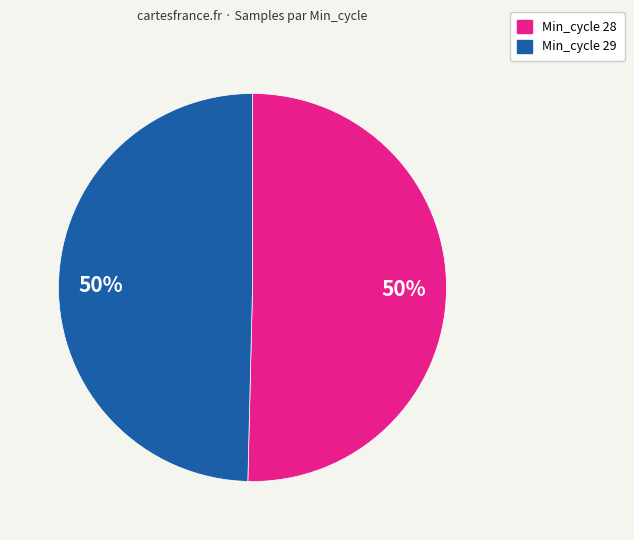

To the nearest percent, what is the average slice percentage?

50%